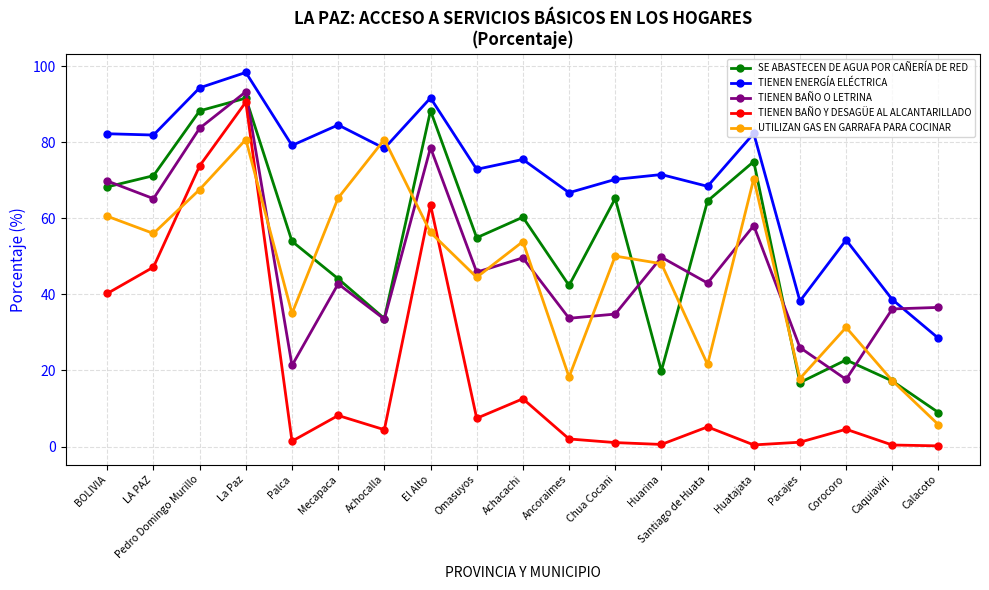

Which series ends up on top after the final intersection of SE ABASTECEN DE AGUA POR CAÑERÍA DE RED and TIENEN BAÑO O LETRINA?

TIENEN BAÑO O LETRINA